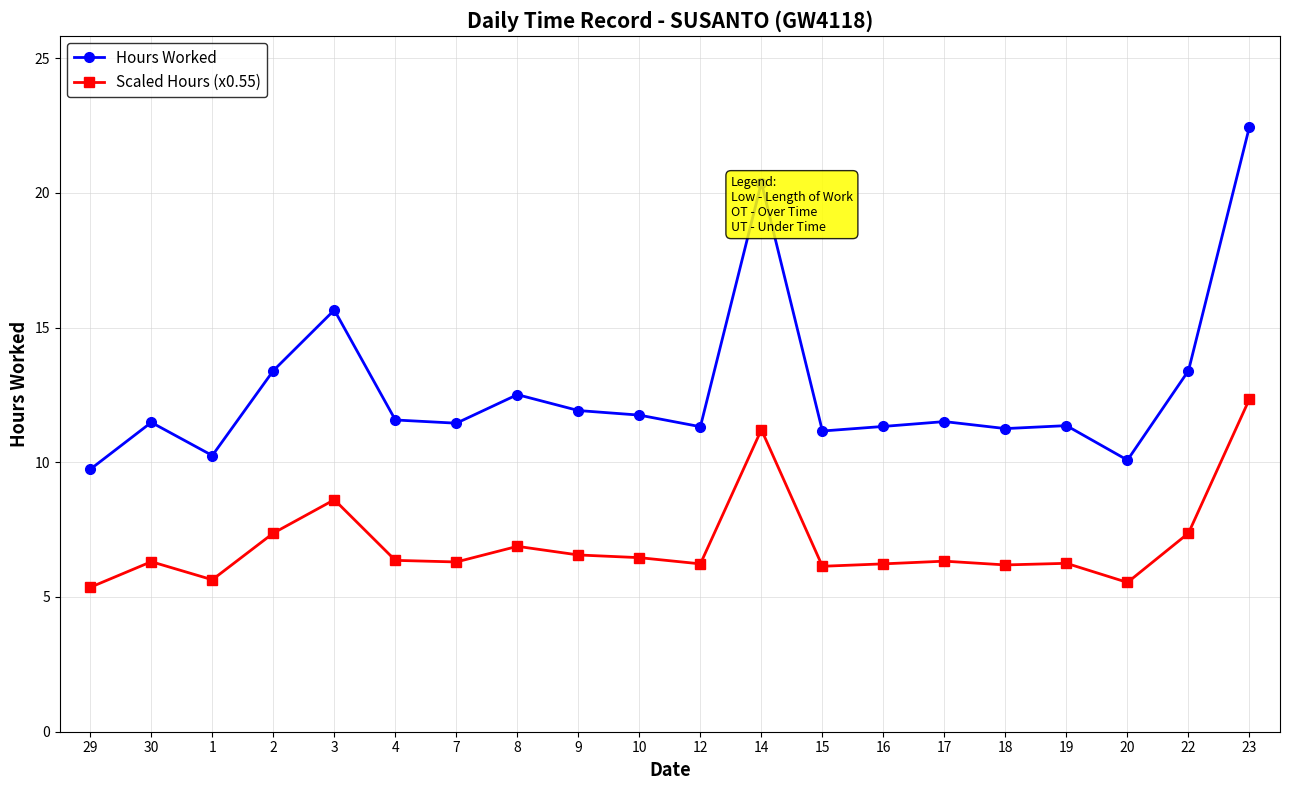

How many distinct data groups are displayed?

2